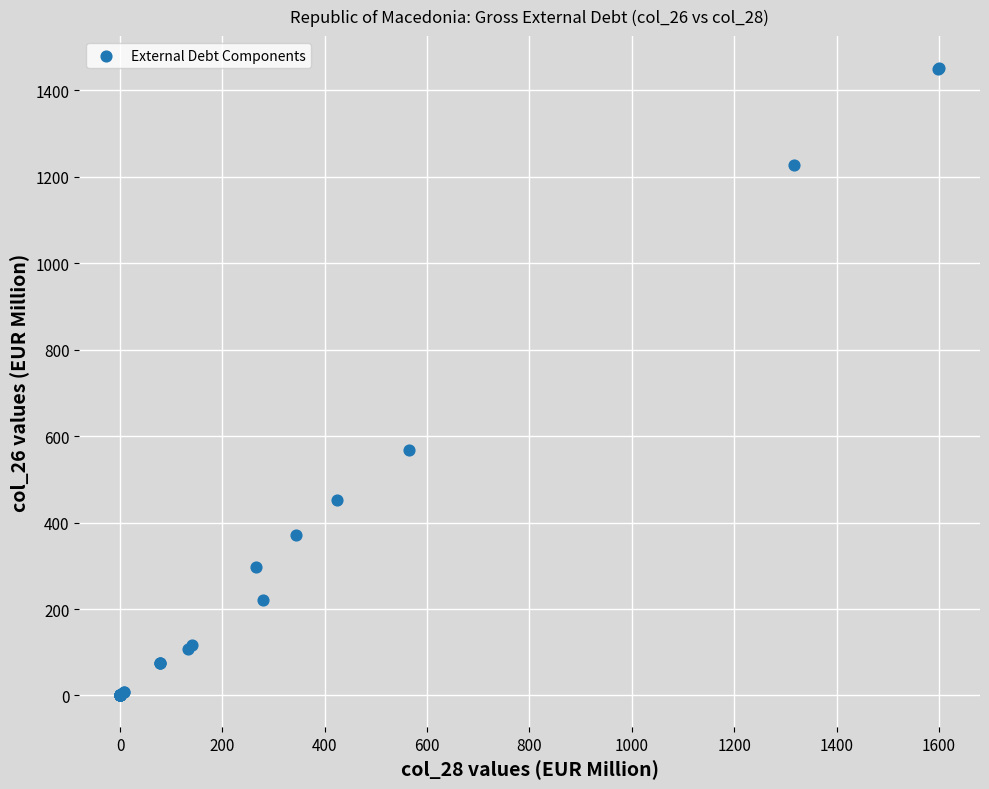

What Y value in the scatter plot is closest to 726?

568.8